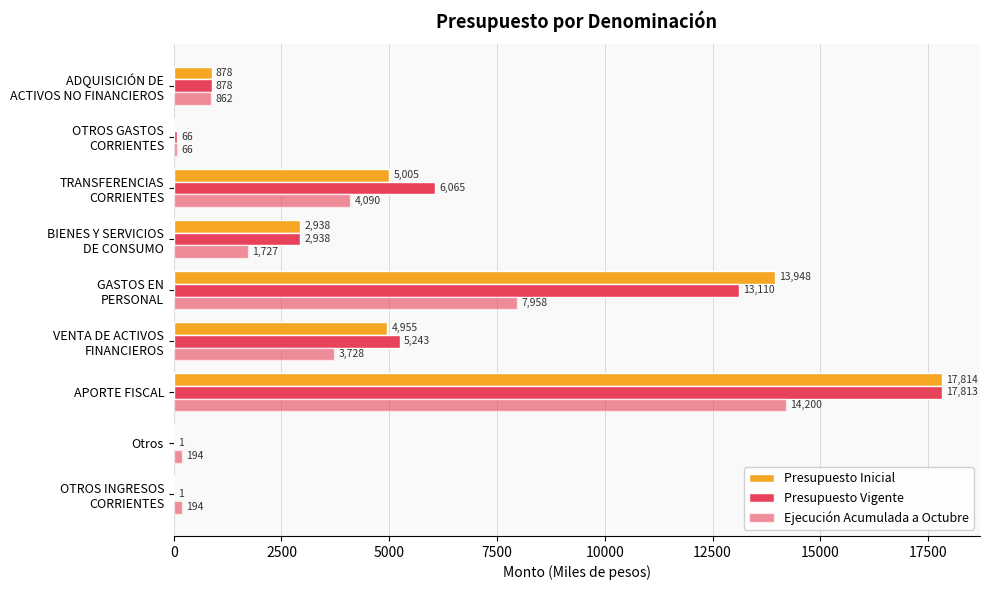

How many data points does each series have?

9